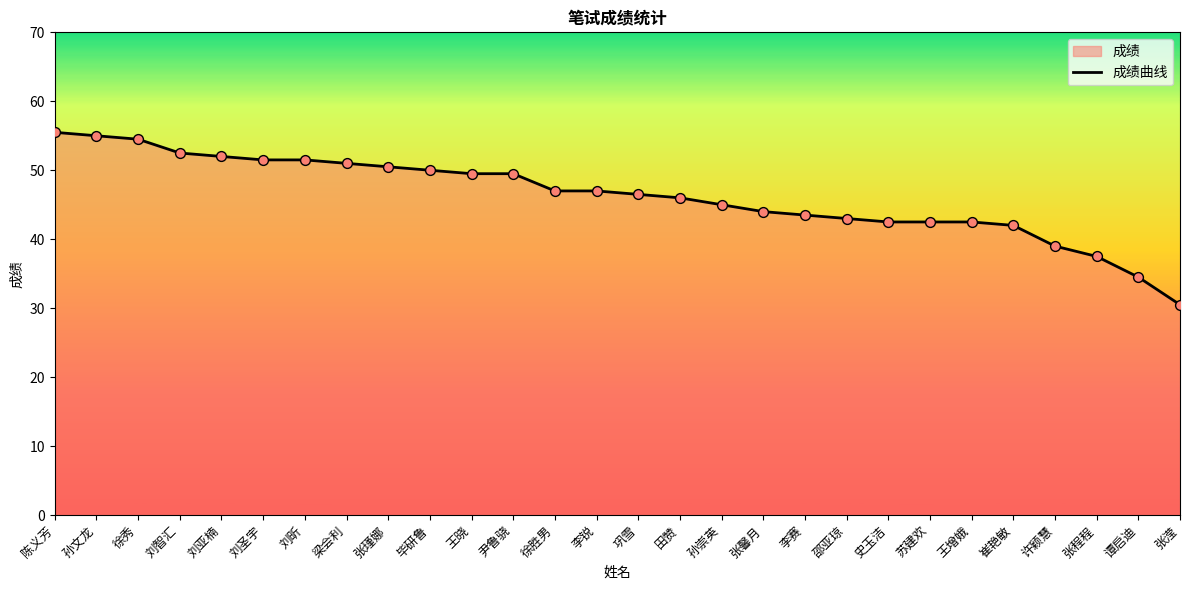

Between 陈义芳 and 邵亚琼, which is larger?

陈义芳